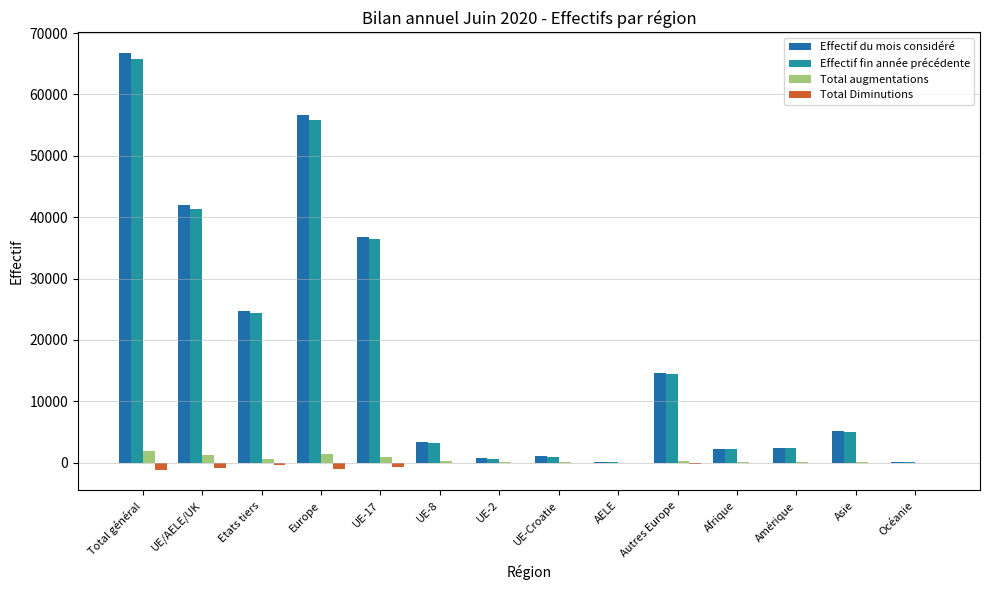

What is the difference between the Total augmentations values at UE-17 and Océanie?

917